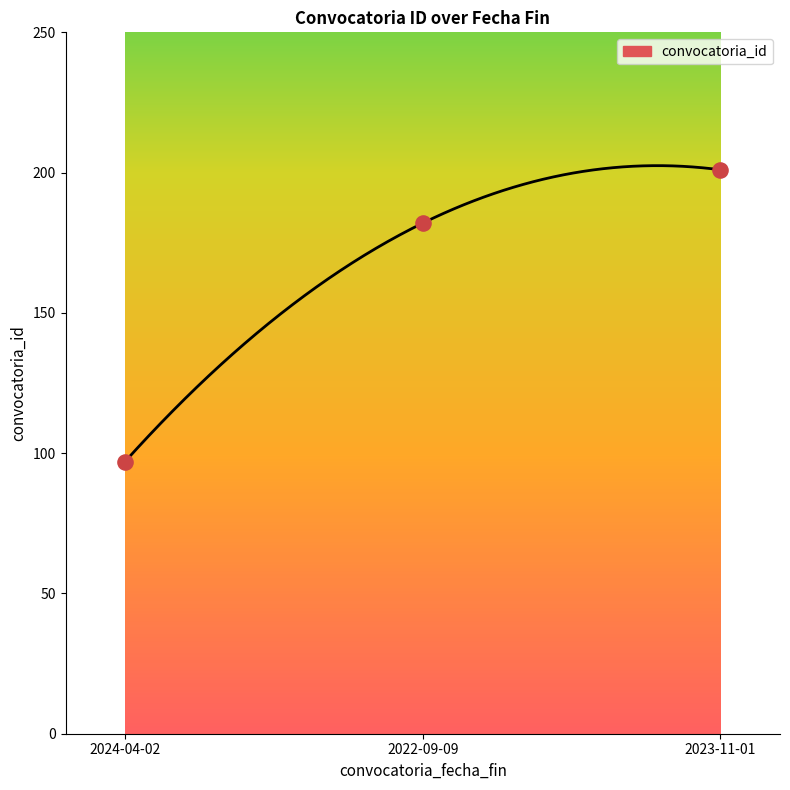

Between 2022-09-09 and 2024-04-02, which is larger?

2022-09-09